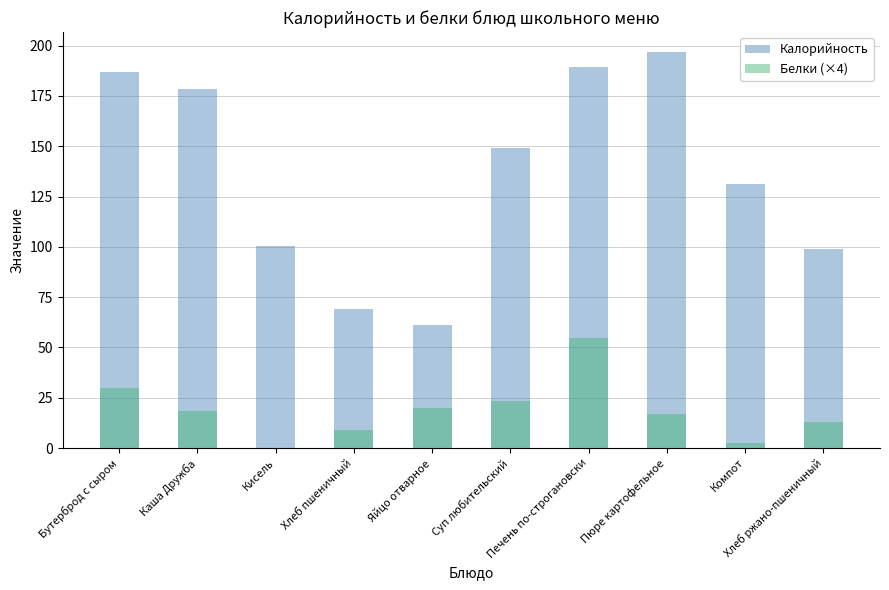

At which label does Калорийность reach its minimum?

Яйцо отварное